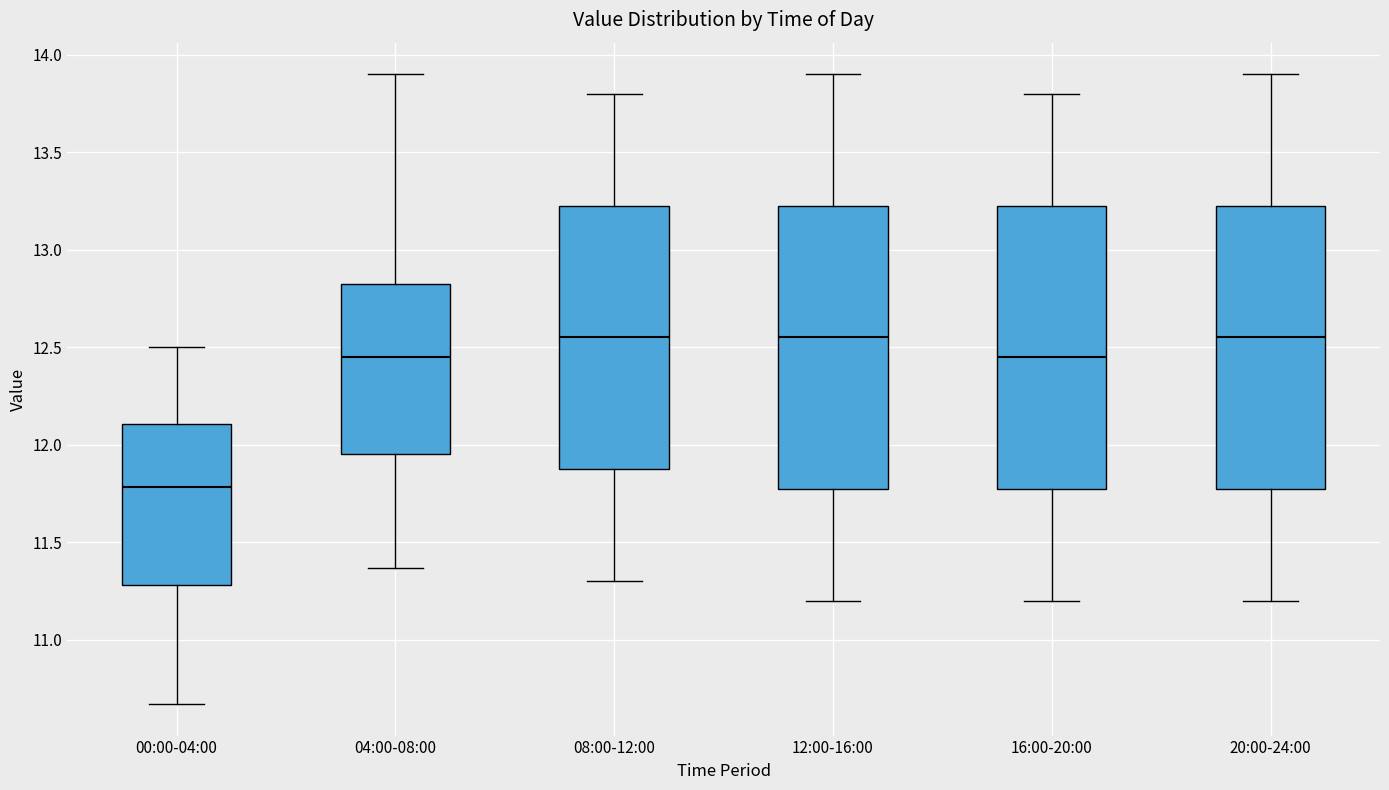

Reading left to right, read every box against the y-axis: the position of its median line, the range the box covers, and the ends of its whiskers. The values are not printed on the chart, so give them approximately, as read against the axis.

00:00-04:00: median 11.80, box 11.30 to 12.10, whiskers 10.65 to 12.50
04:00-08:00: median 12.45, box 11.95 to 12.85, whiskers 11.35 to 13.90
08:00-12:00: median 12.55, box 11.90 to 13.25, whiskers 11.30 to 13.80
12:00-16:00: median 12.55, box 11.80 to 13.25, whiskers 11.20 to 13.90
16:00-20:00: median 12.45, box 11.80 to 13.25, whiskers 11.20 to 13.80
20:00-24:00: median 12.55, box 11.80 to 13.25, whiskers 11.20 to 13.90